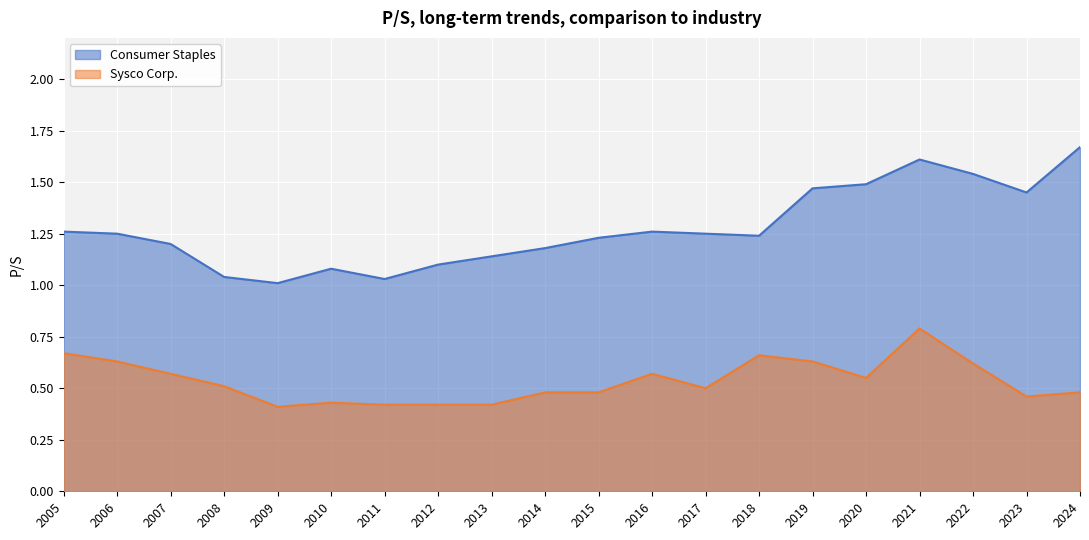

Which series changed the most between 2005 and 2017?

Sysco Corp.